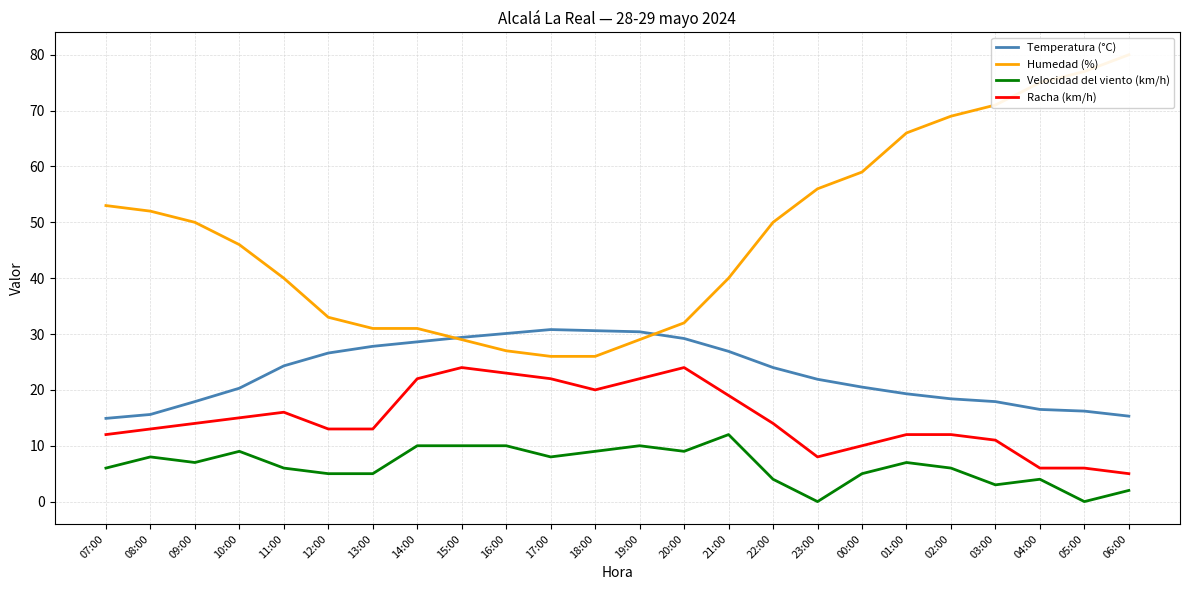

True or false: Velocidad del viento (km/h) has a value of 4.8 at 21:00.

False